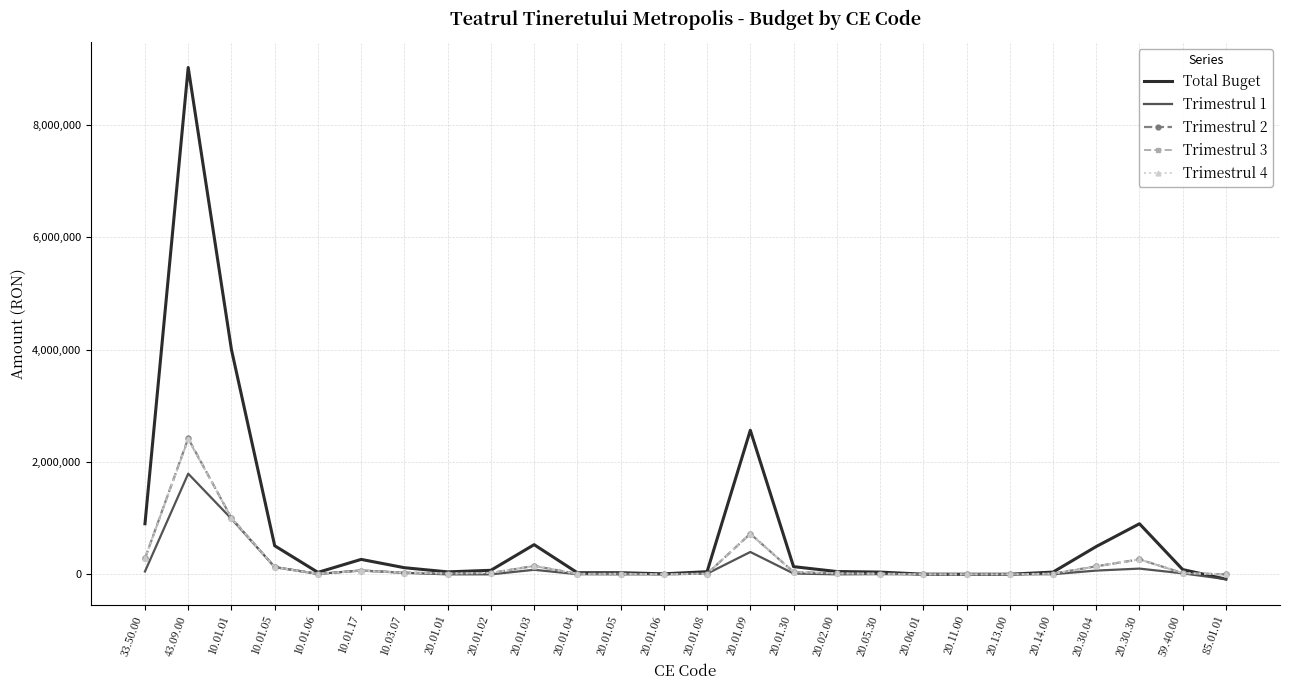

What position from the right is 20.01.01?

19